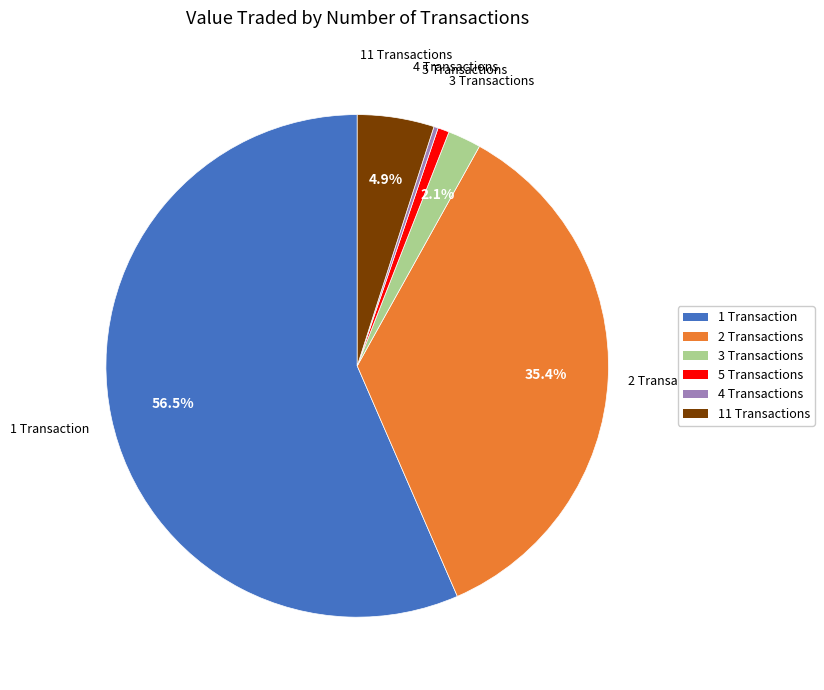

What is the total percentage of 1 Transaction and 11 Transactions?

61.5%